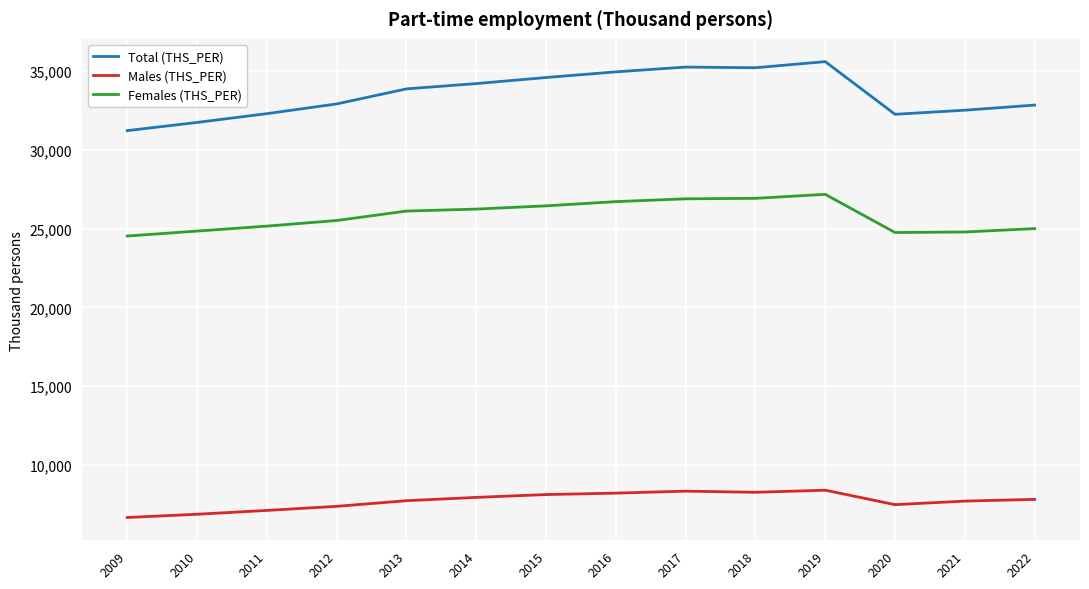

What are all the series names shown in the legend?

Total (THS_PER), Males (THS_PER), Females (THS_PER)